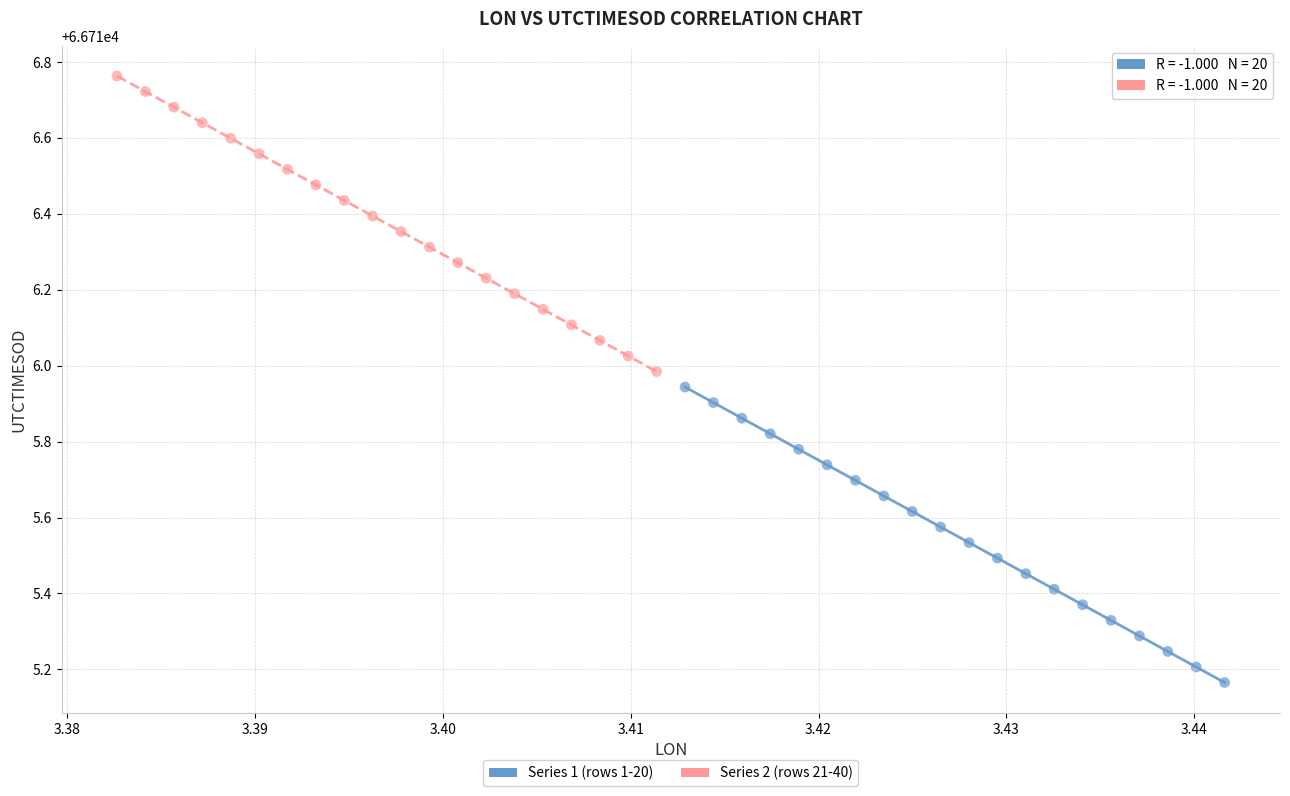

Which series reaches the minimum Y coordinate?

Series 1 (rows 1-20)